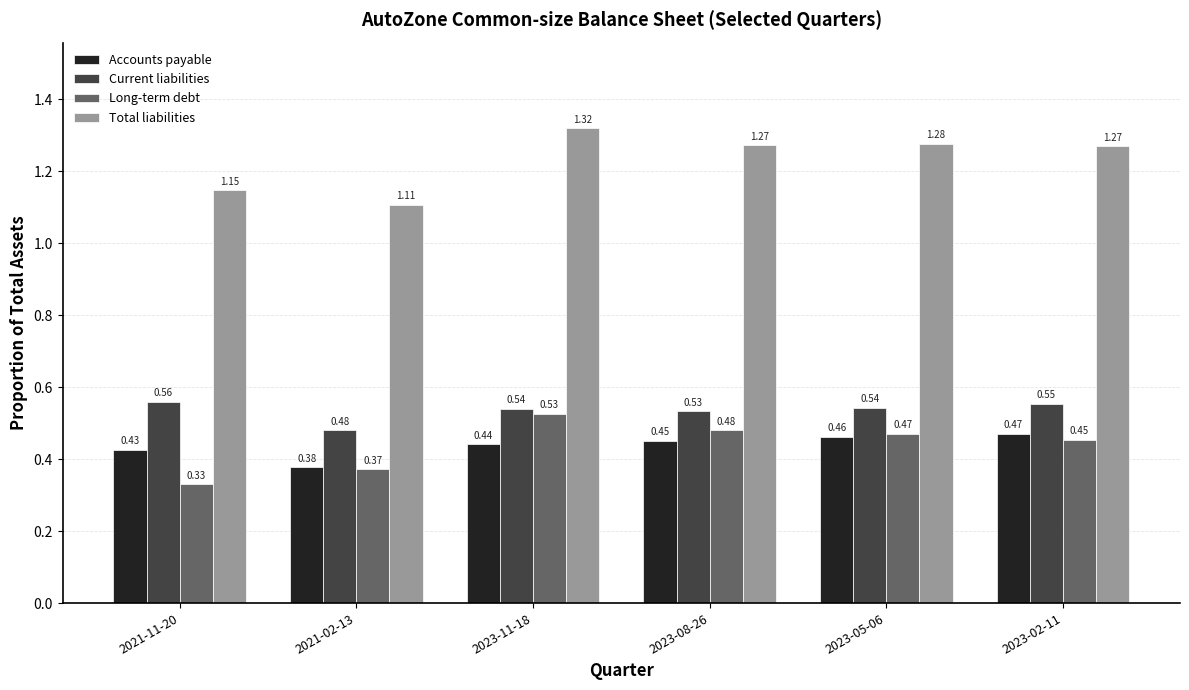

Which series has the largest total across all categories?

Total liabilities